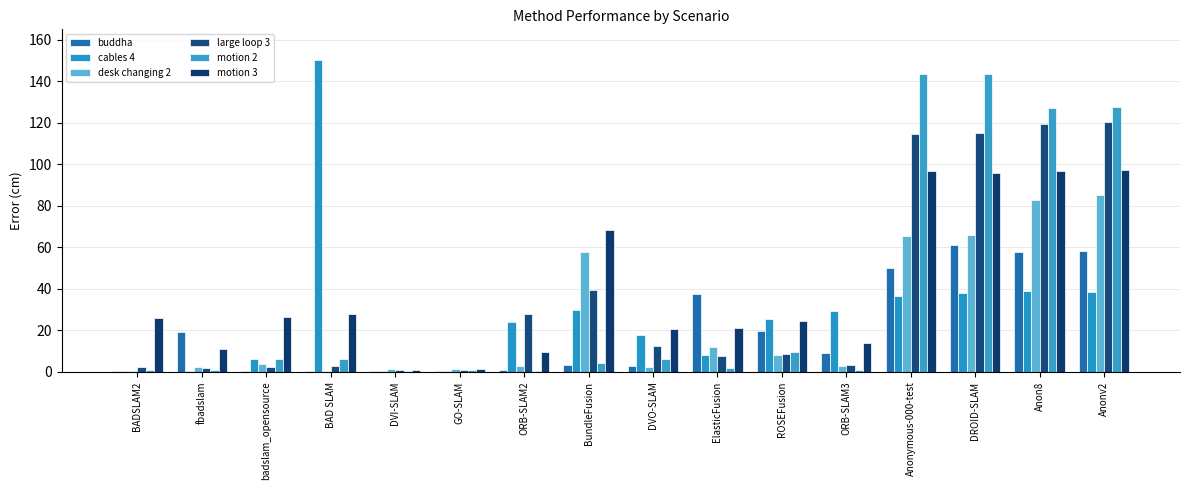

Which series has the largest range (max minus min)?

cables 4